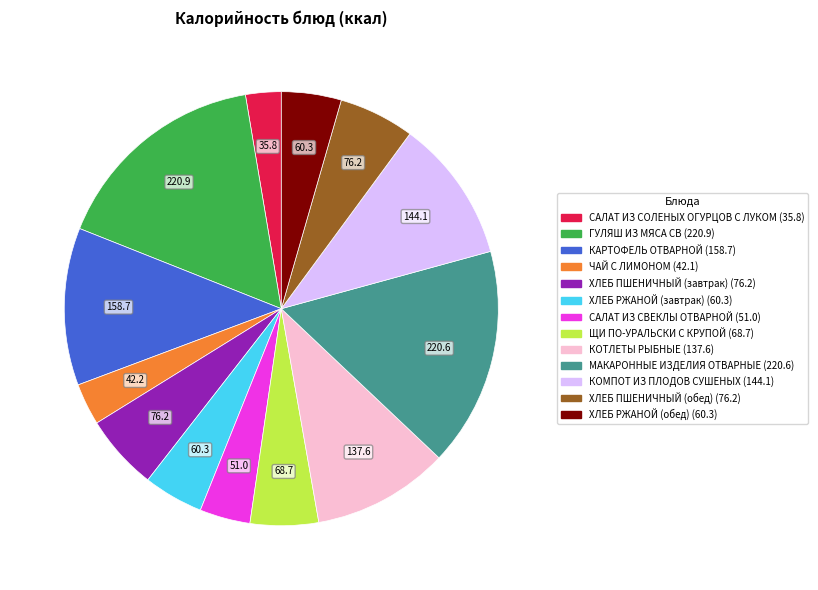

True or false: ХЛЕБ ПШЕНИЧНЫЙ (завтрак) accounts for 19% of the total.

False